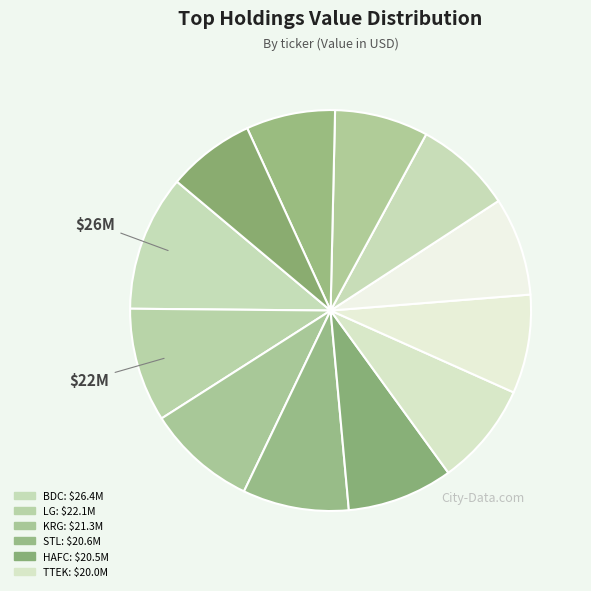

Which category has the smallest portion of the pie?

COHR